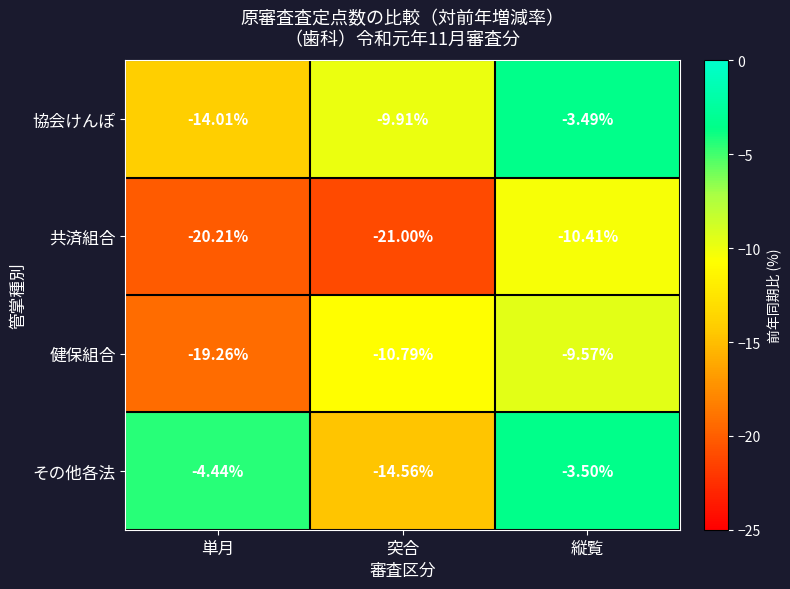

Which series has the largest total across all categories?

その他各法